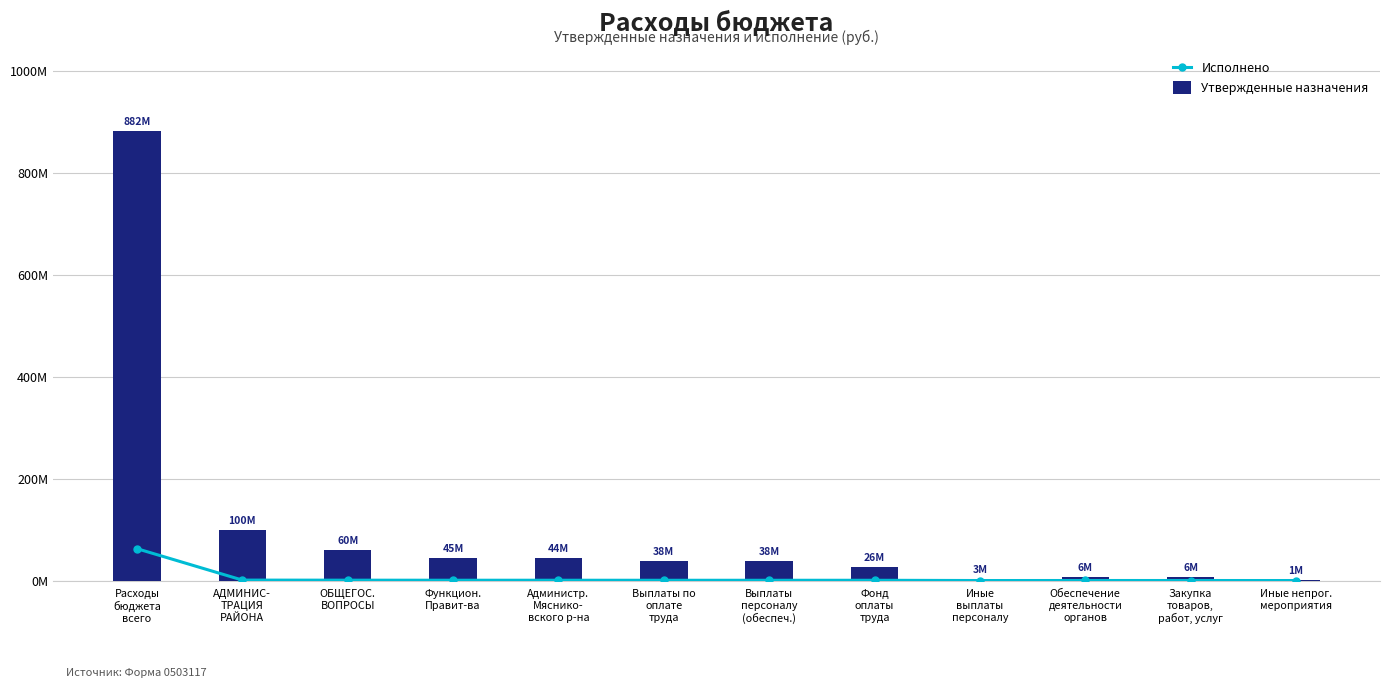

Where does the Исполнено series first go above 509162?

Расходы
бюджета
всего